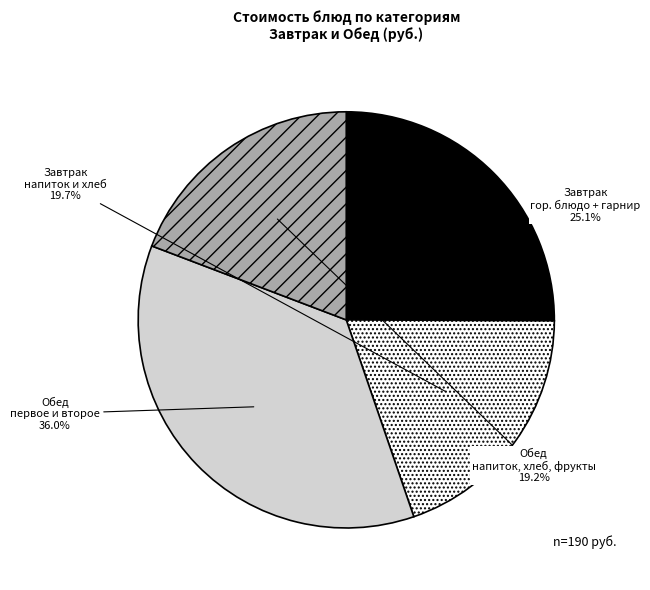

Is there a majority slice in this chart?

No